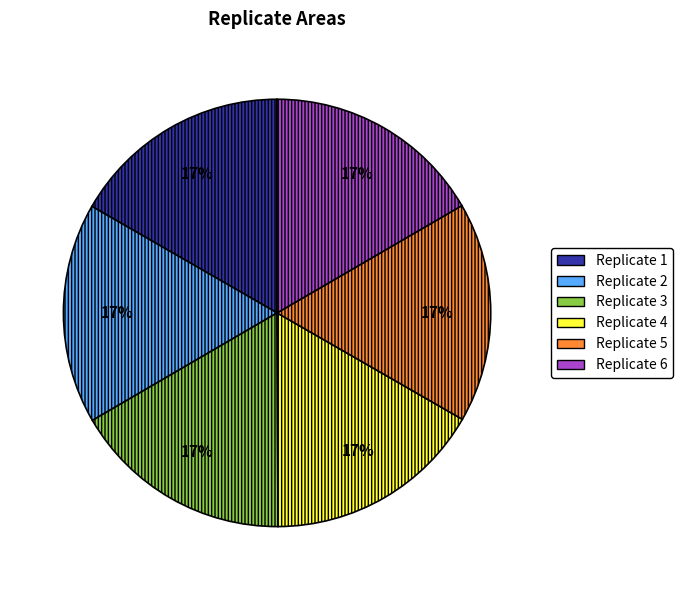

Does any single category account for the majority?

No